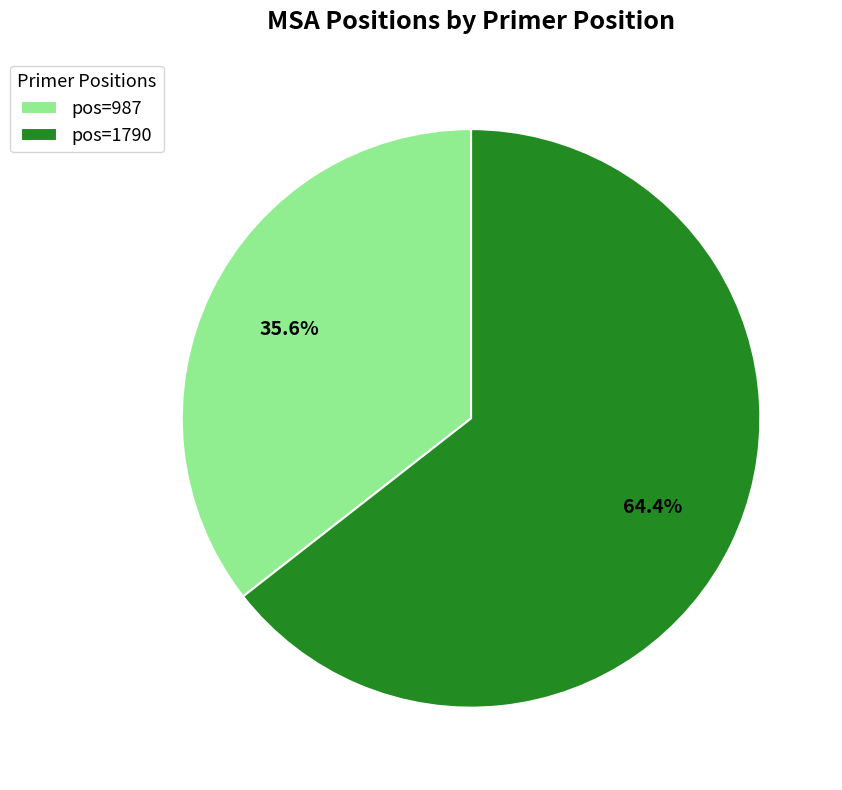

Count the number of slices in the pie.

2